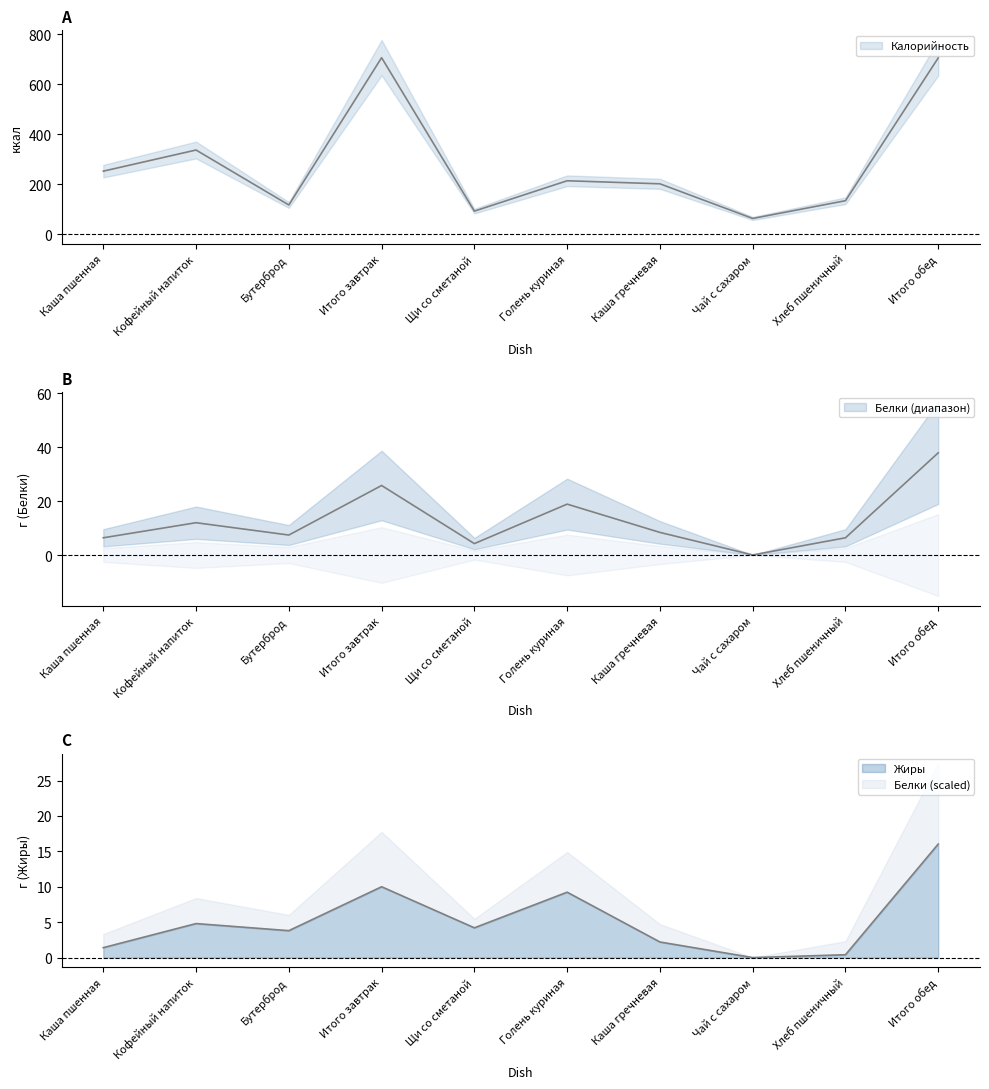

Is it true that Жиры equals 4.2 at Щи со сметаной?

True